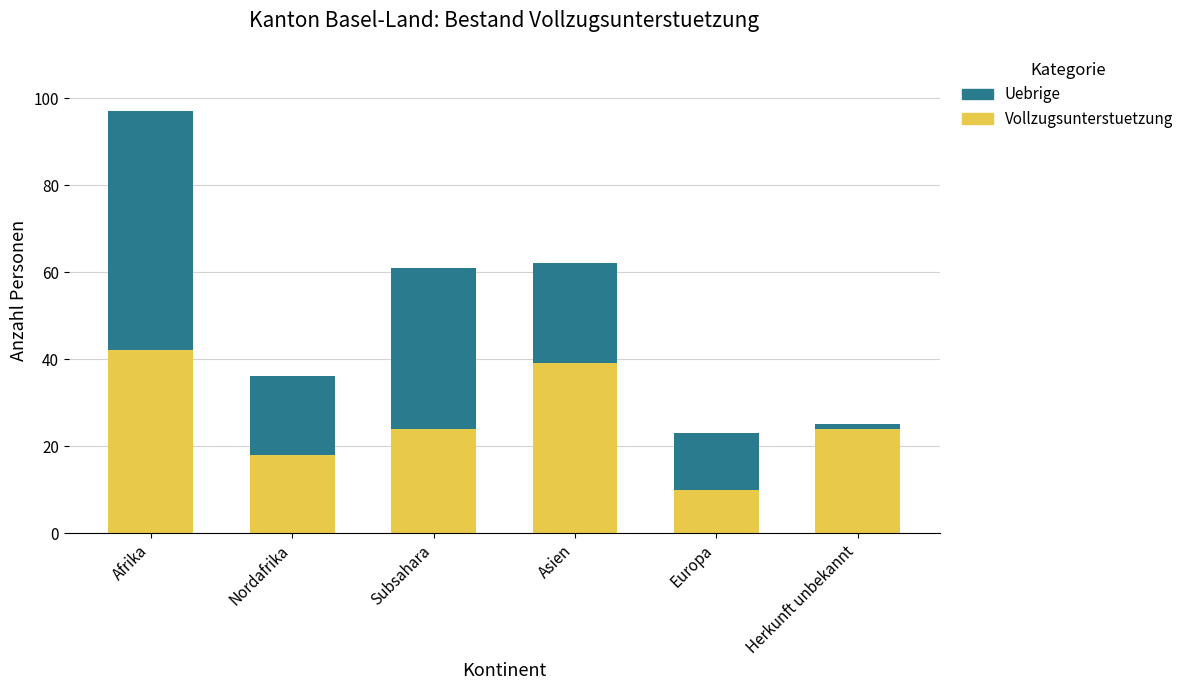

What value does the Vollzugsunterstuetzung series have at Subsahara, to the nearest 10?

20